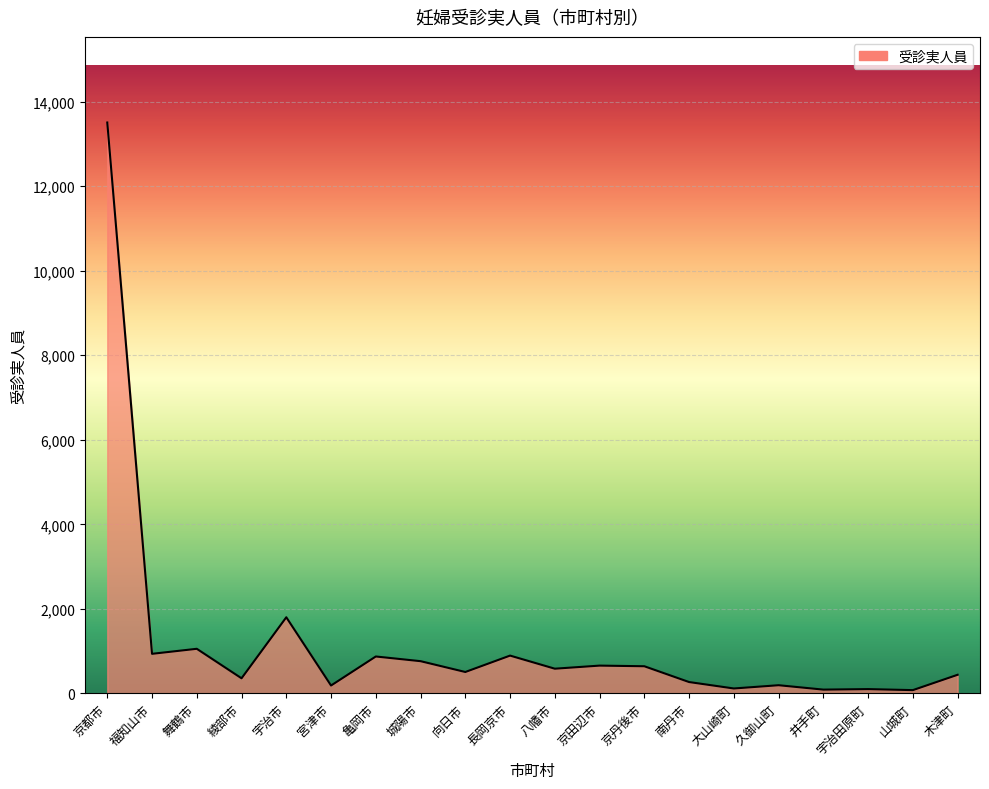

At which label is the value closest to 6792?

宇治市